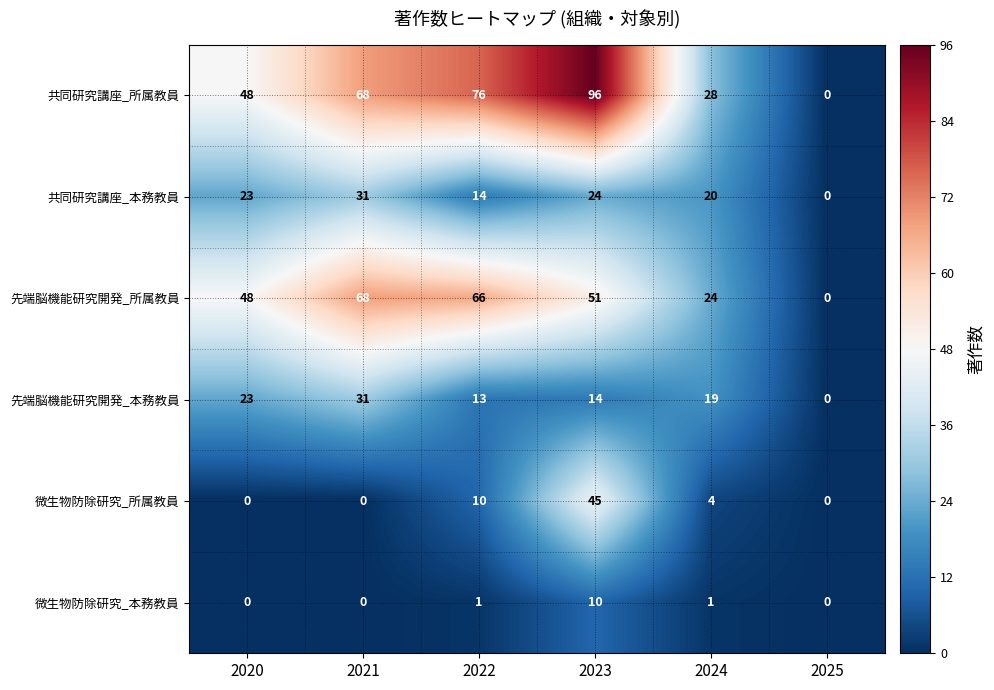

The 先端脳機能研究開発_本務教員 series shows 44 at 2021. True or false?

False